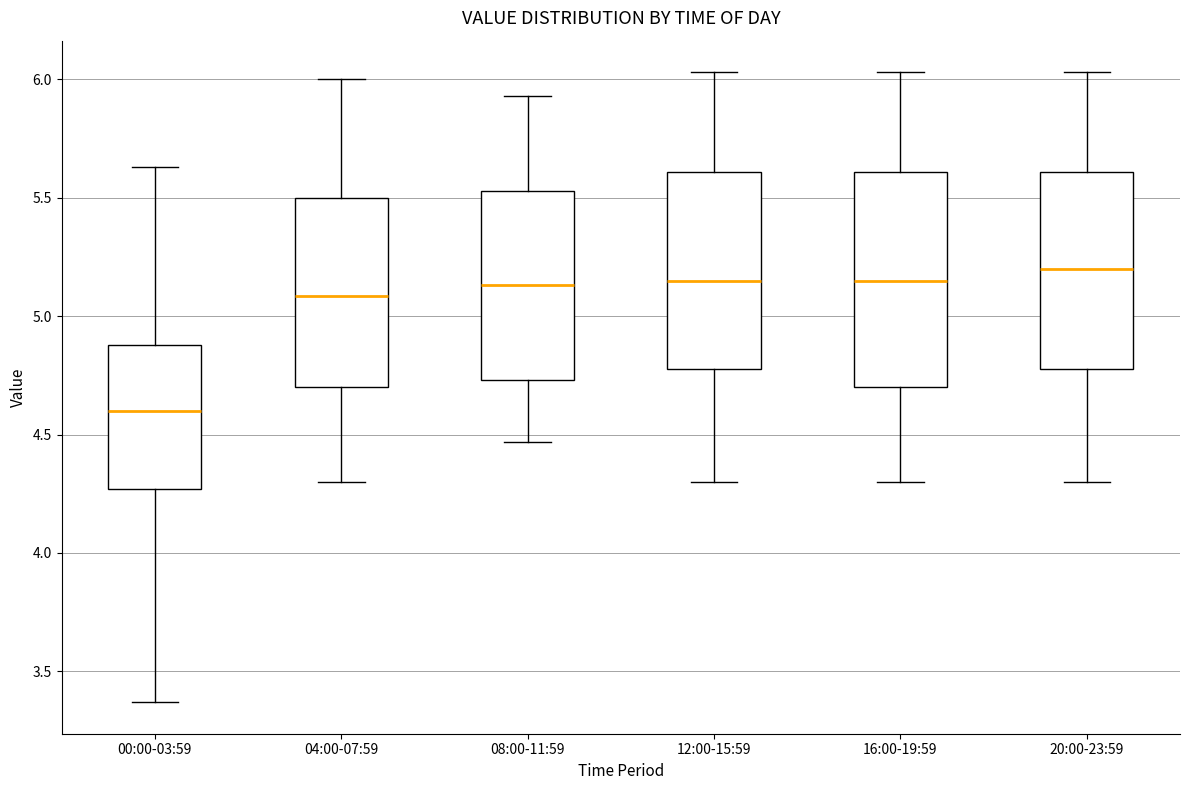

Which box has the lowest median line?

00:00-03:59